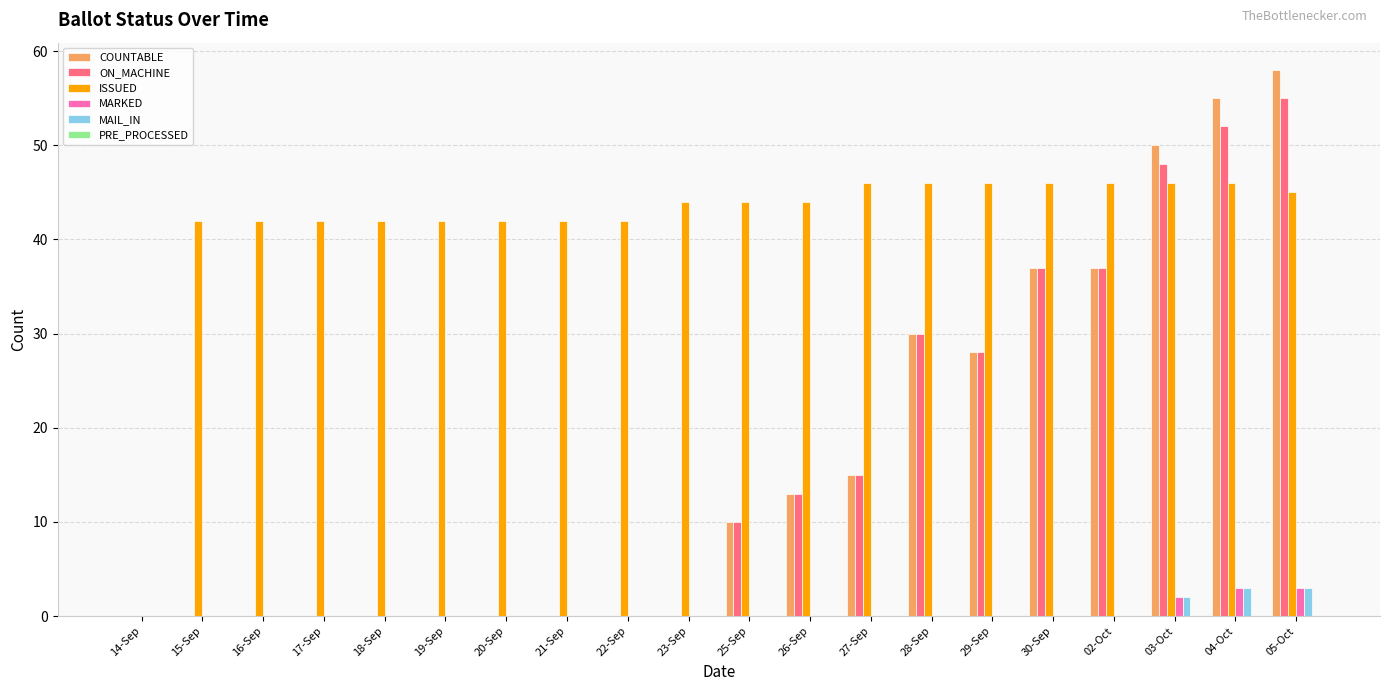

Which series has the largest total across all categories?

ISSUED